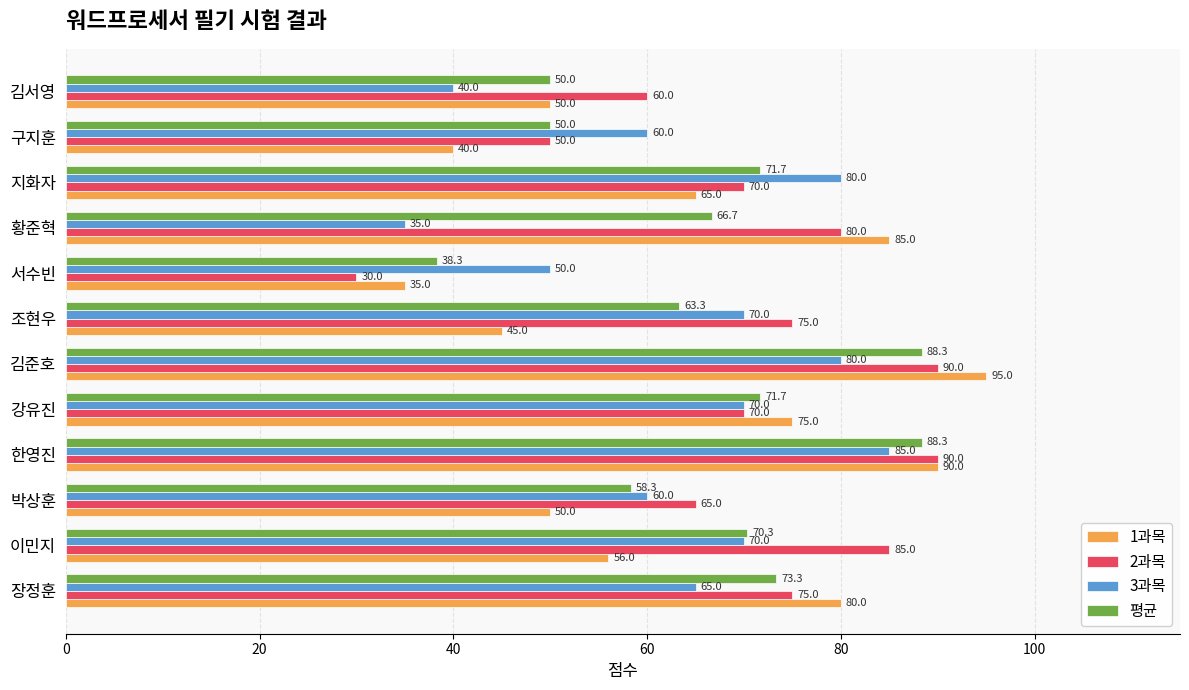

At which category does the chart reach its minimum across all series?

서수빈